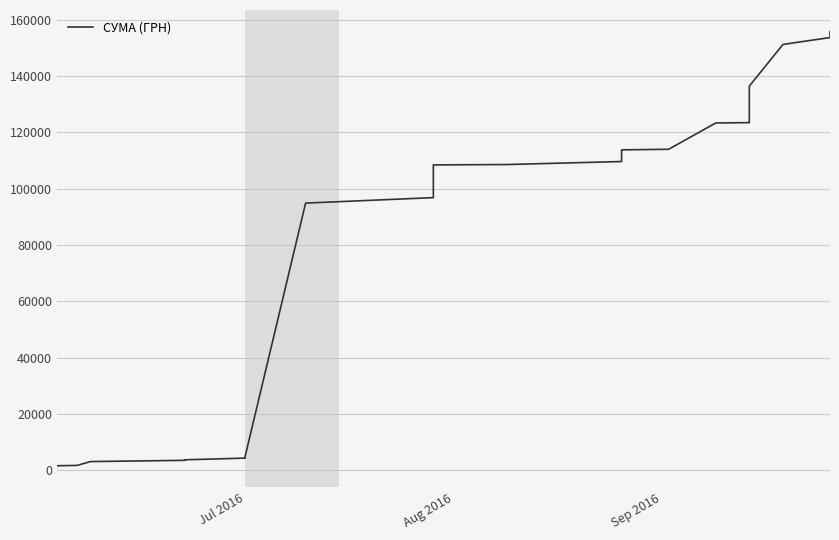

What is the sum of all values?

4009562.5